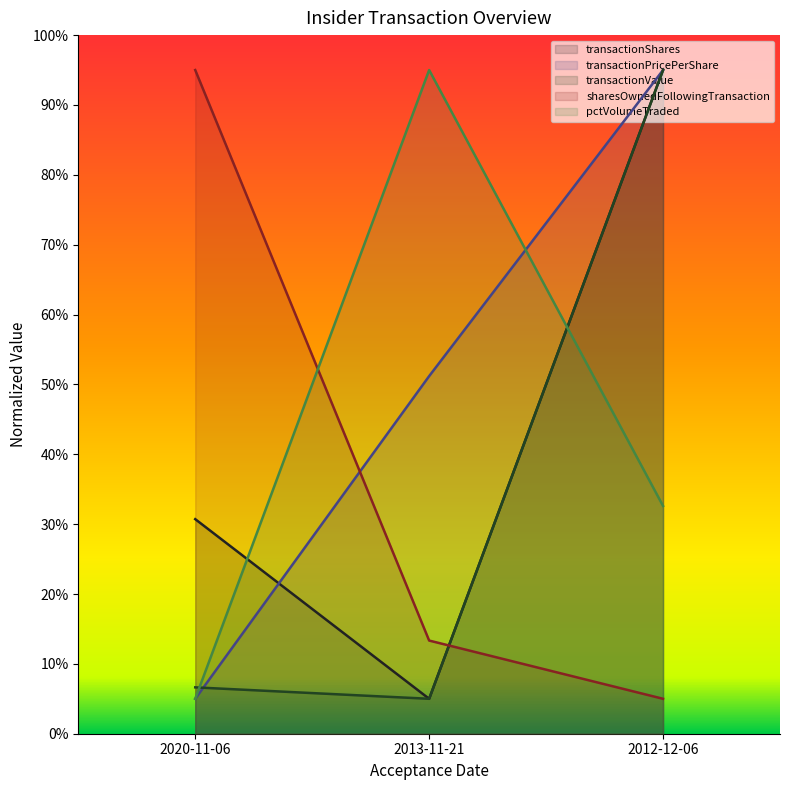

How many lines are shown in the chart?

5